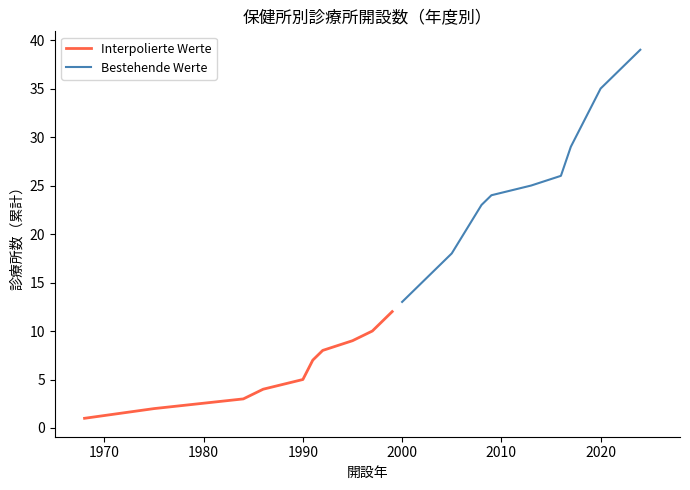

What is the lowest value of the Bestehende Werte series?

13